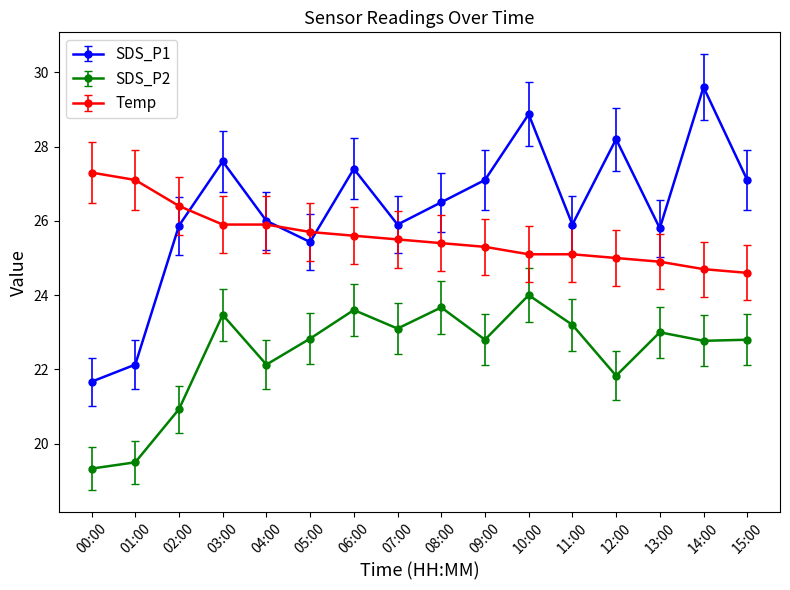

Is it true that Temp equals 36.5 at 14:00?

False